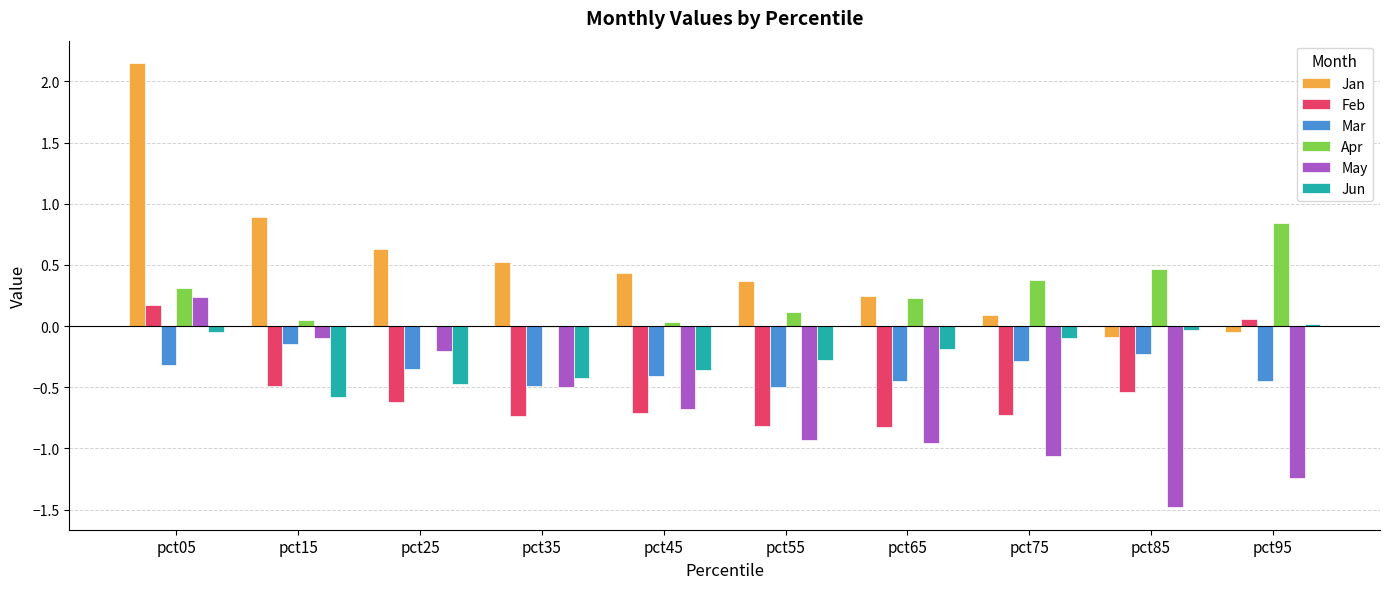

True or false: Mar has a value of -0.2 at pct65.

False